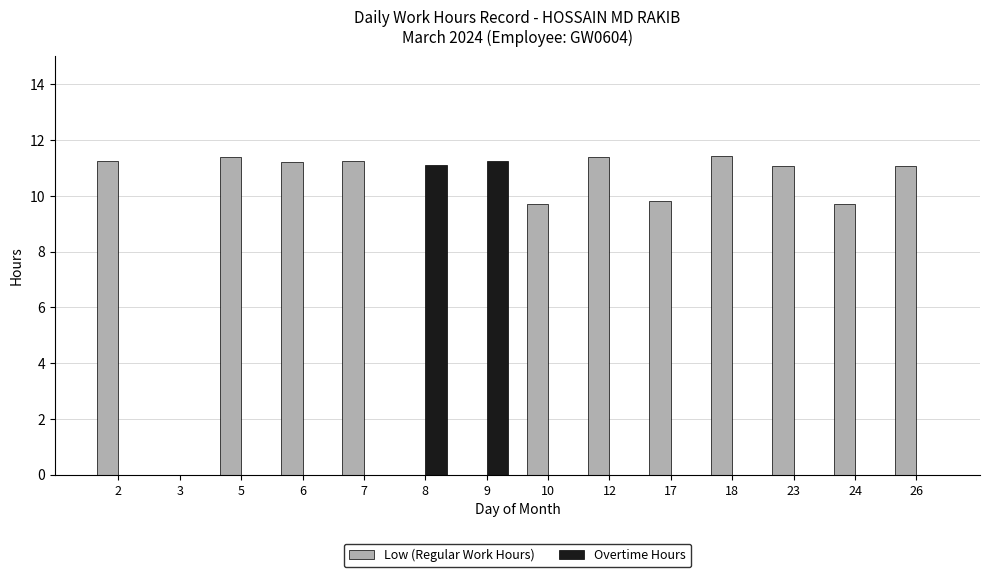

How many categories are shown in the chart?

14